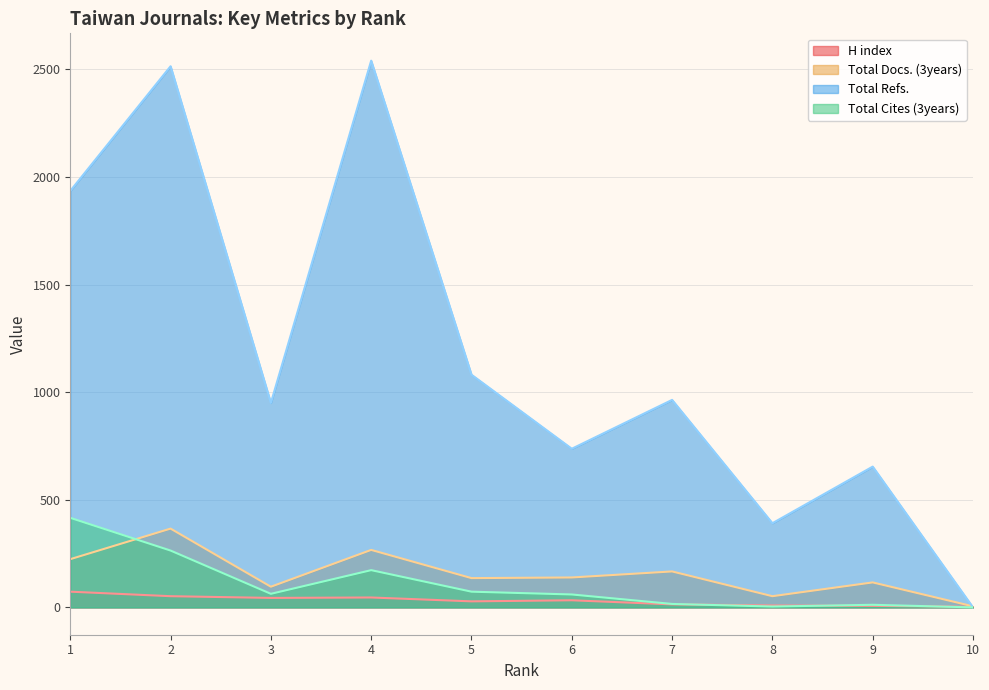

Does the chart have visible grid lines?

Yes